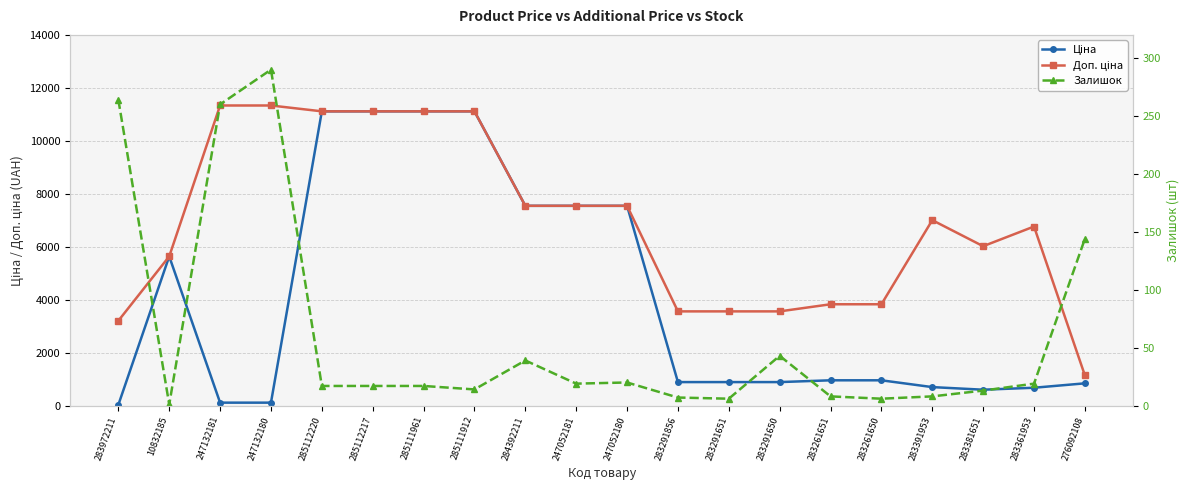

Reading left to right, extract all data points from this chart.

Ціна: 32.0	5636.0	113.3	113.3	11113.6	11113.6	11113.6	11113.6	7545.9	7545.9	7545.9	889.9	889.9	889.9	957.1	957.1	700.4	602.1	676.4	842.8
Доп. ціна: 3205.0	5636.0	11334.0	11334.0	11113.6	11113.6	11113.6	11113.6	7545.9	7545.9	7545.9	3559.7	3559.7	3559.7	3828.4	3828.4	7004.3	6020.8	6764.4	1142.1
Залишок: 264.0	1.0	260.0	290.0	17.0	17.0	17.0	14.0	39.0	19.0	20.0	7.0	6.0	43.0	8.0	6.0	8.0	13.0	19.0	144.0